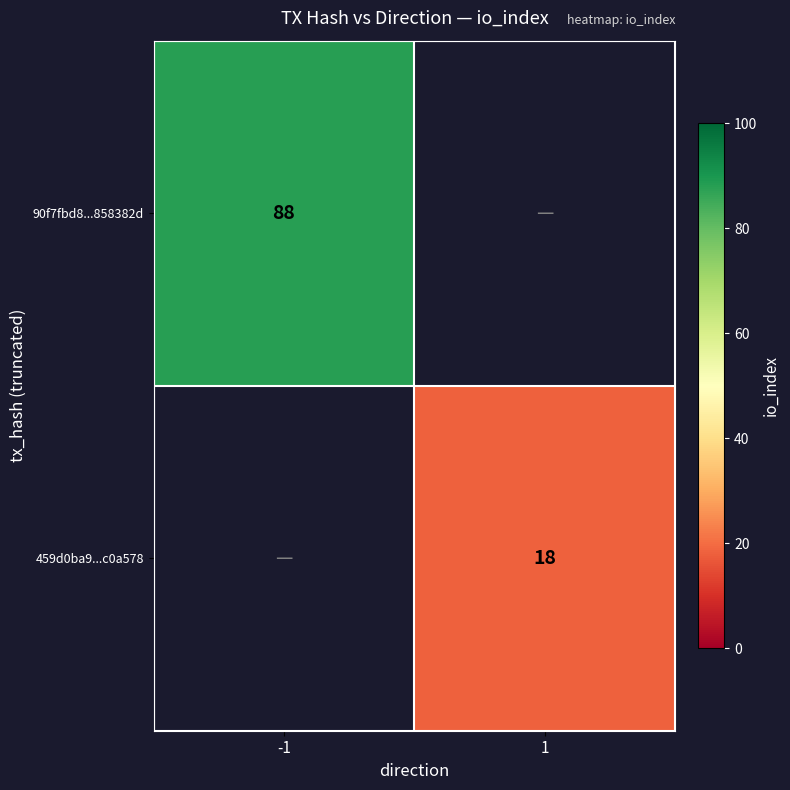

True or false: 459d0ba9...c0a578 has a value of 18 at 1.

True